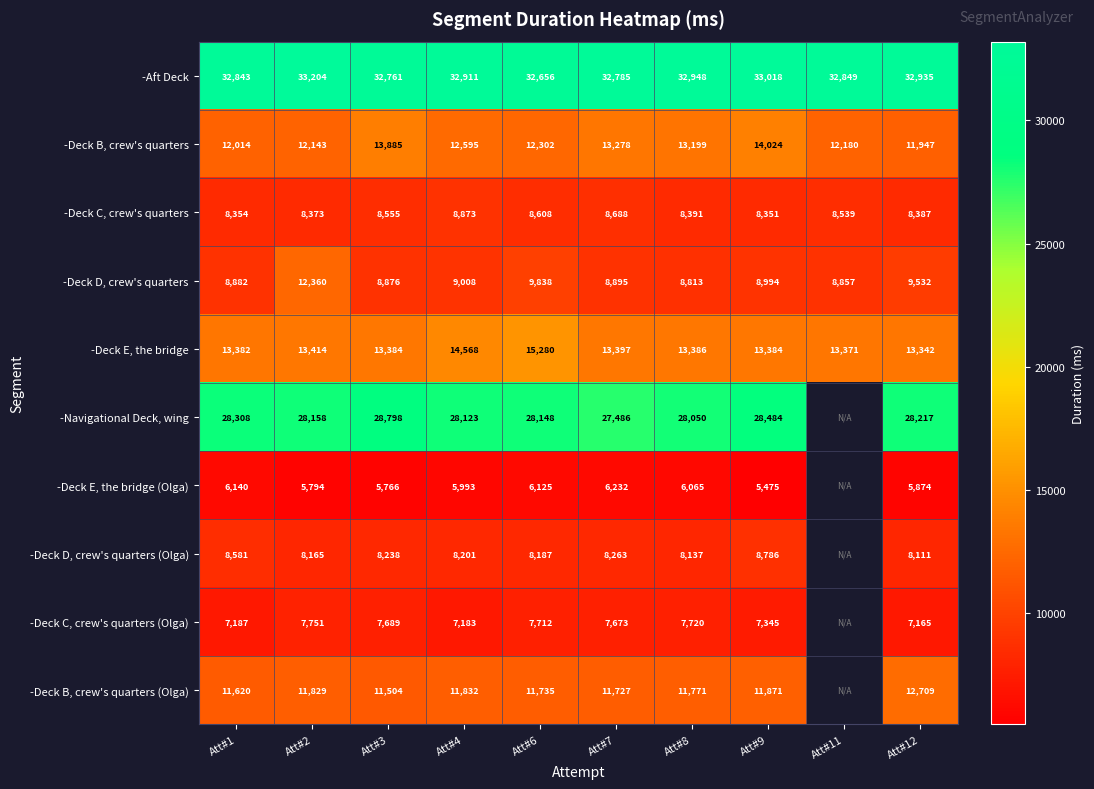

Between Att#6 and Att#12, which series saw the biggest shift?

-Deck E, the bridge